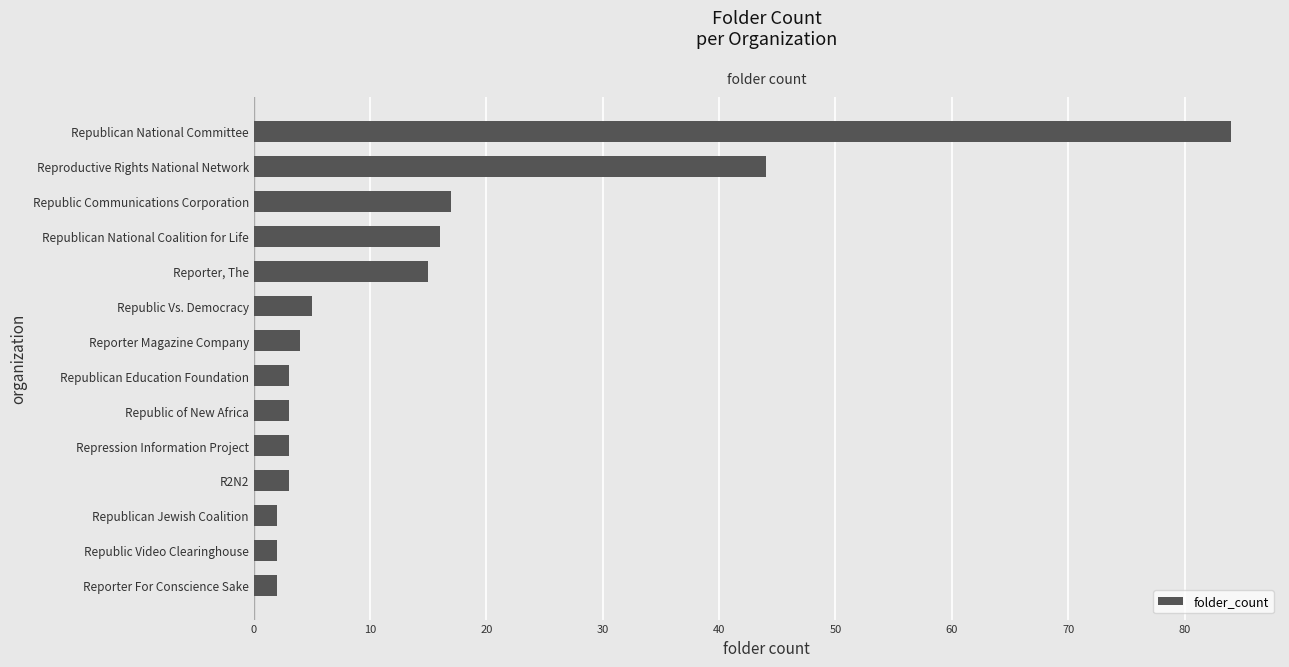

What is the difference between the second highest and minimum values?

42